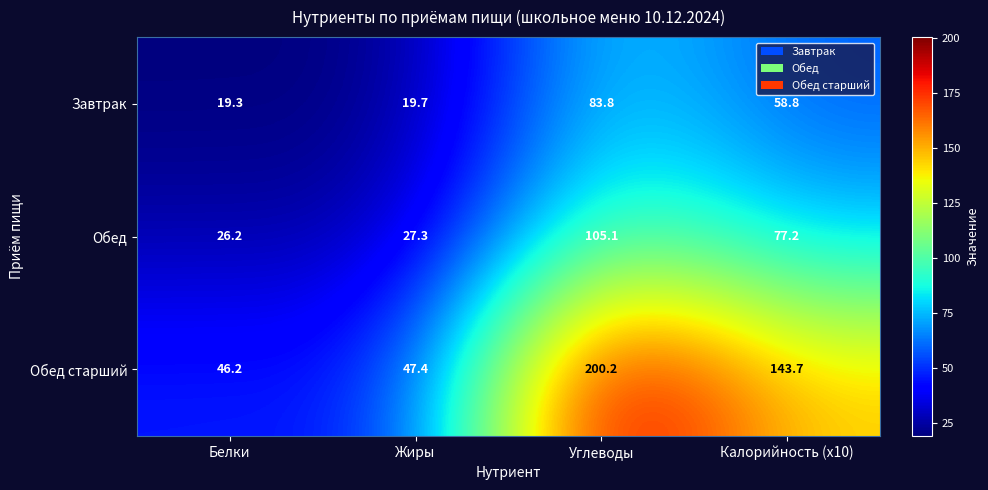

Is it true that Обед старший equals 143.7 at Калорийность (x10)?

True